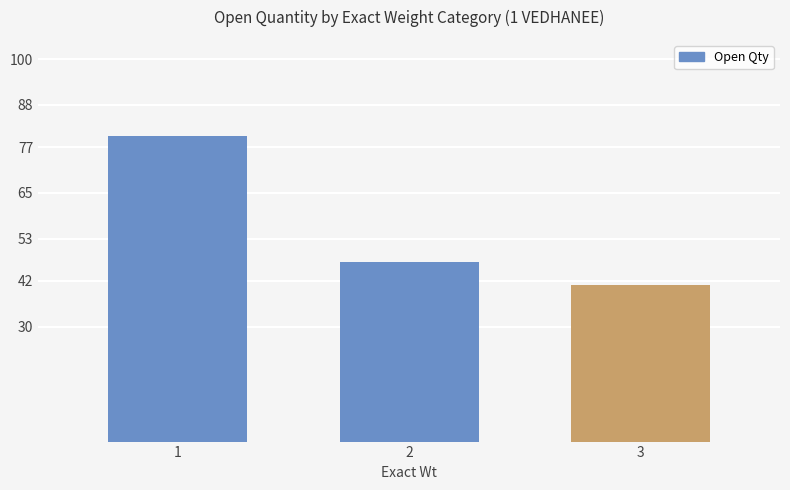

Between 3 and 1, which is larger?

1